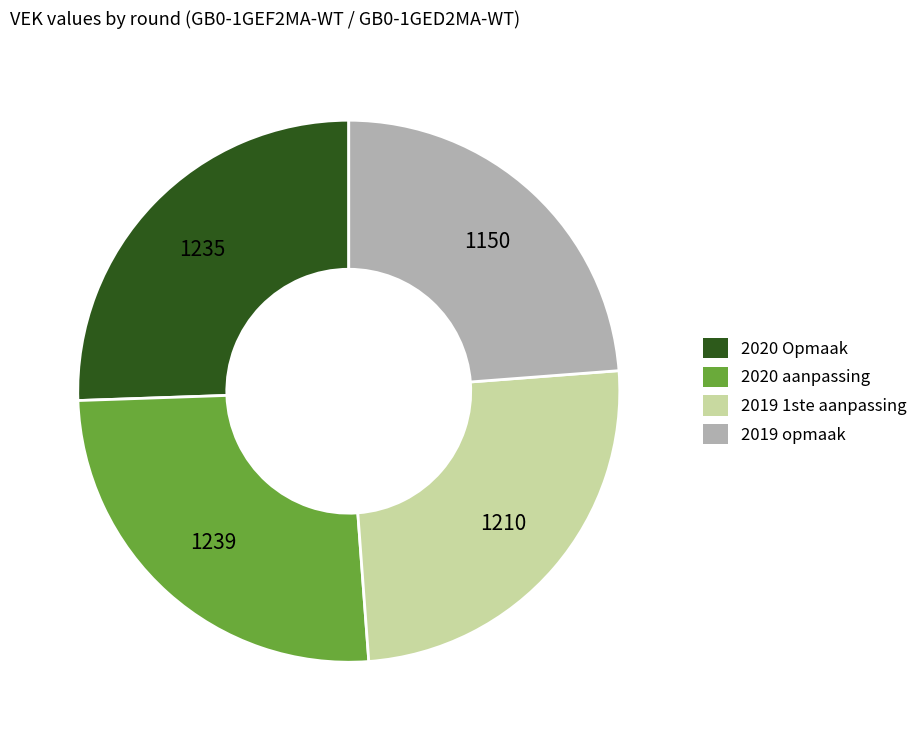

What is the ratio of the value at 2020 aanpassing to the value at 2020 Opmaak?

1.0